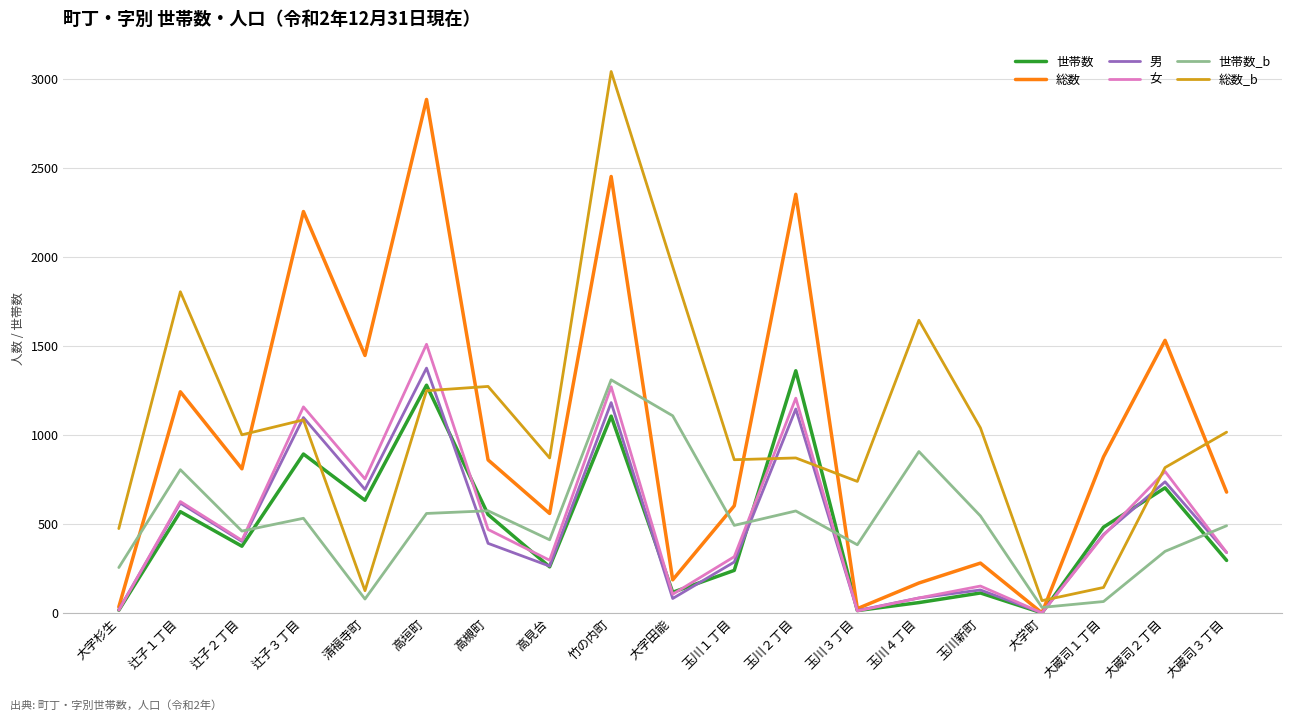

Which series changed the most between 清福寺町 and 高垣町?

総数